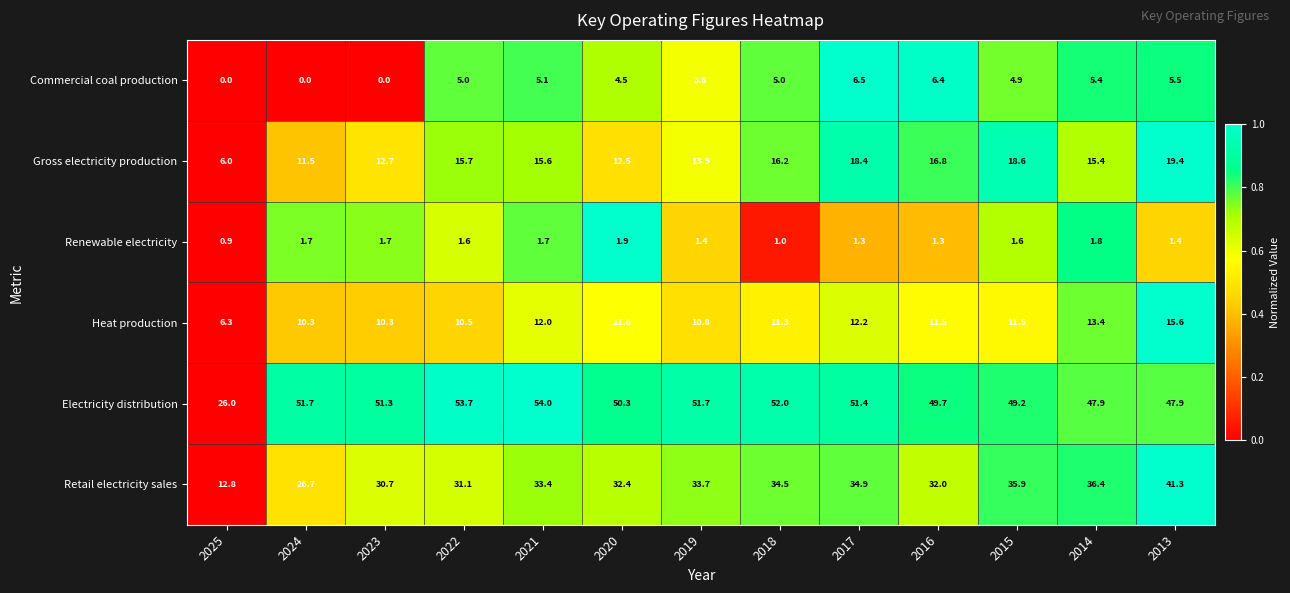

What is the sum of the Renewable electricity values at 2023 and 2016?

3.0